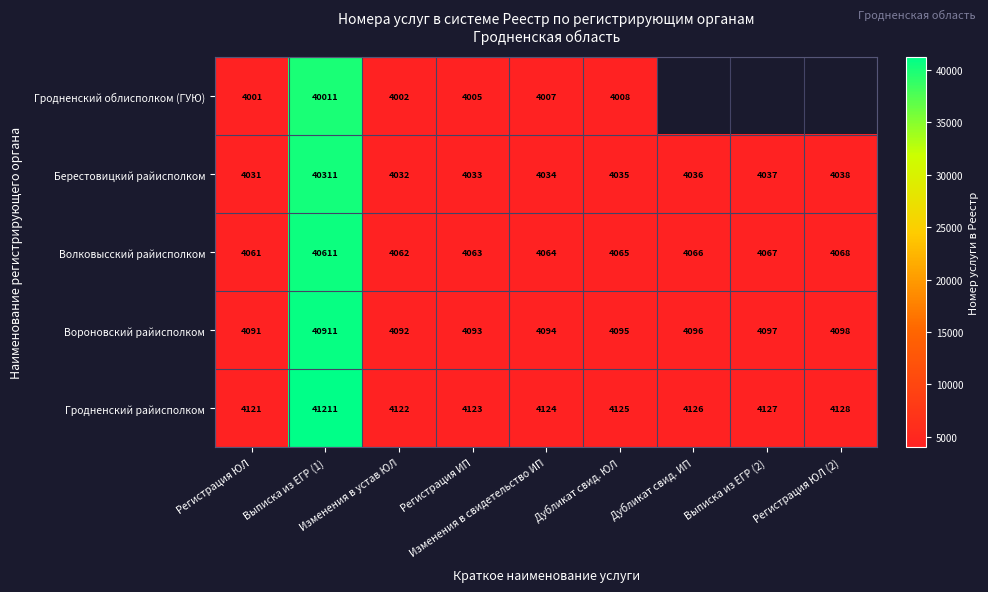

Is it true that Гродненский райисполком equals 1633.7 at Дубликат свид. ЮЛ?

False